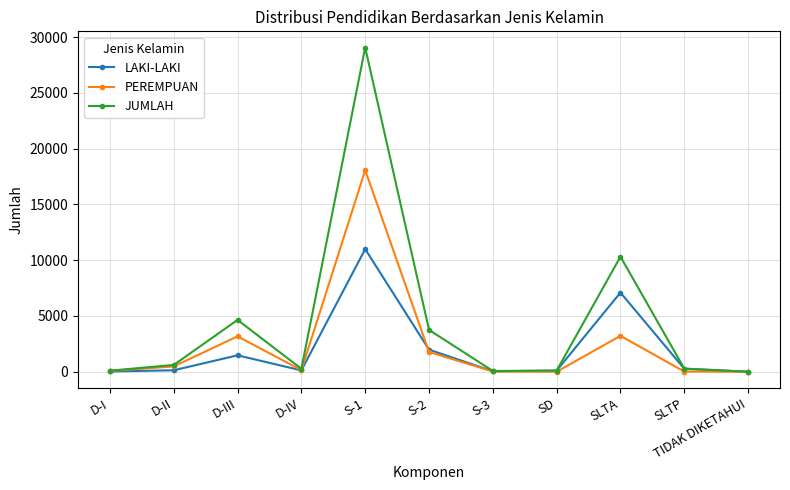

Which series has the largest range (max minus min)?

JUMLAH